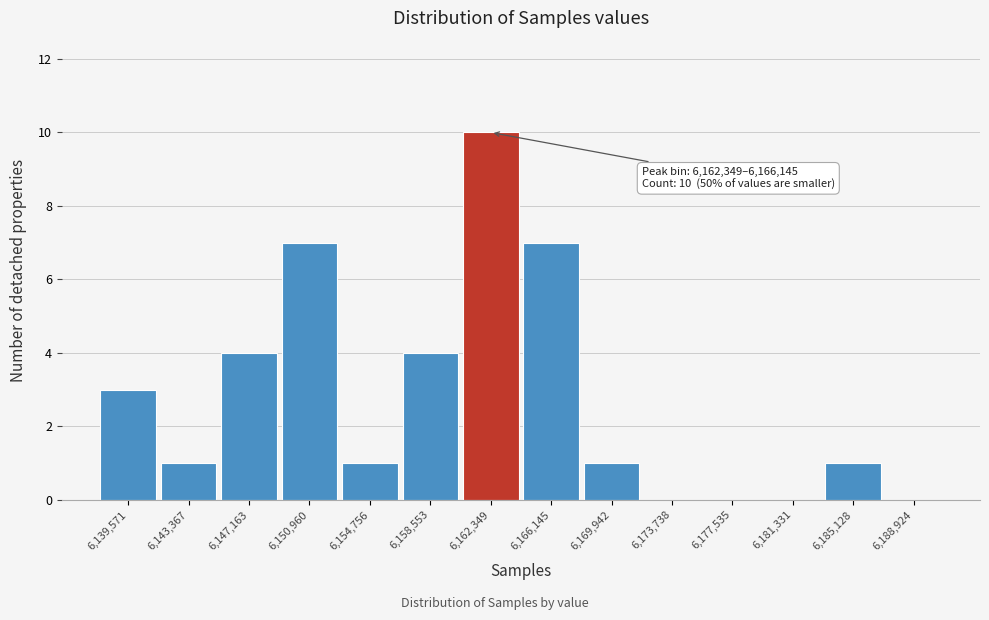

Reading left to right, what are all the values shown in this chart?

6,139,571=3	6,143,367=1	6,147,163=4	6,150,960=7	6,154,756=1	6,158,553=4	6,162,349=10	6,166,145=7	6,169,942=1	6,173,738=0	6,177,535=0	6,181,331=0	6,185,128=1	6,188,924=0